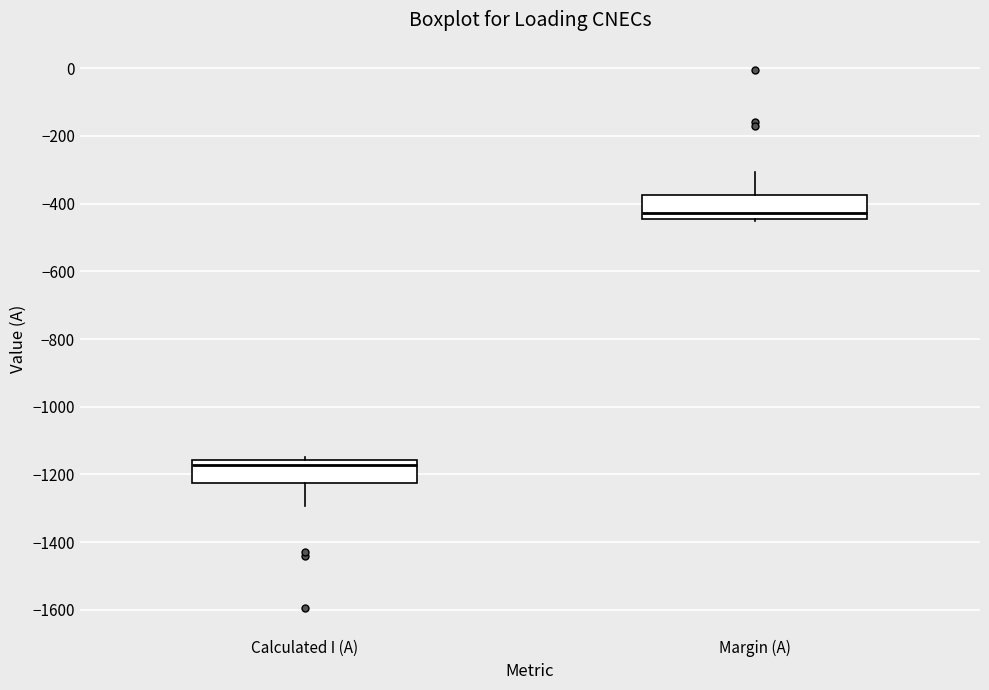

Reading left to right, read every box against the y-axis: the position of its median line, the range the box covers, and the ends of its whiskers. The values are not printed on the chart, so give them approximately, as read against the axis.

Calculated I (A): median -1180, box -1220 to -1160, whiskers -1300 to -1140
Margin (A): median -420, box -440 to -380, whiskers -440 to -300